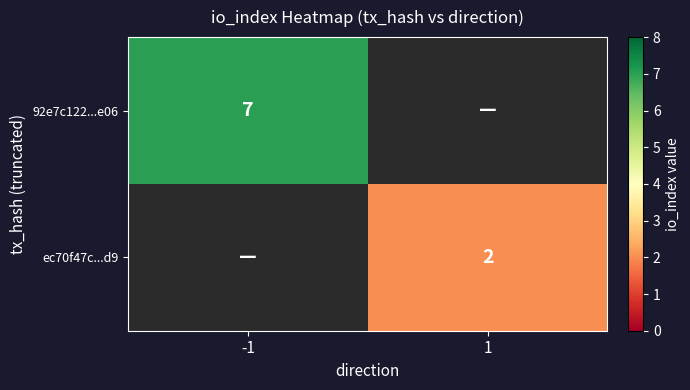

Is it true that 92e7c122...e06 equals 7 at -1?

True